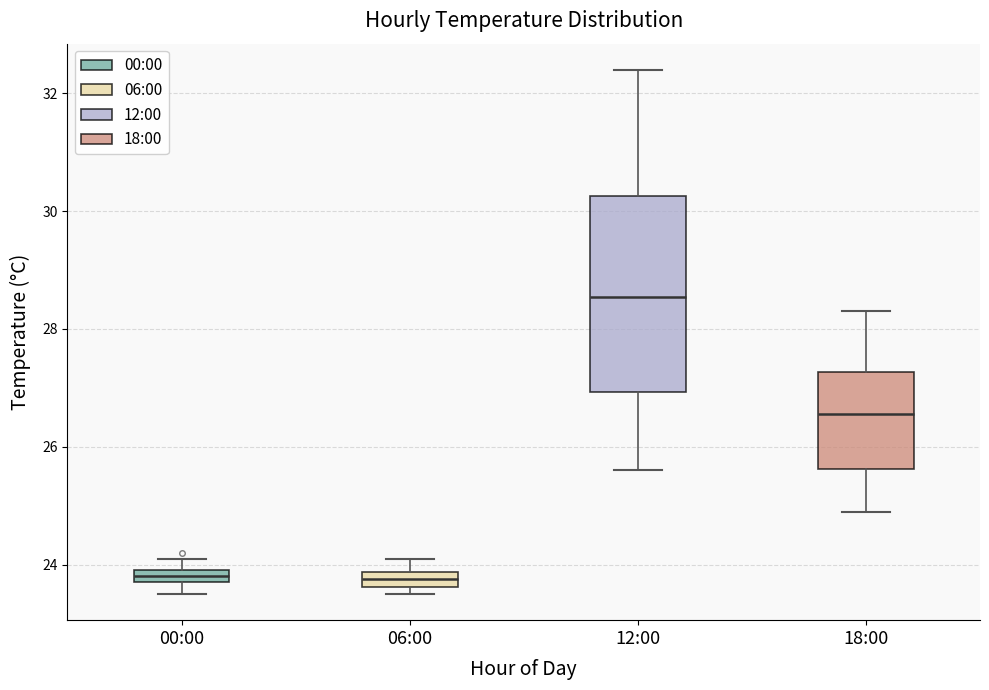

Comparing the boxes themselves (not the whiskers), which one is the tallest?

12:00